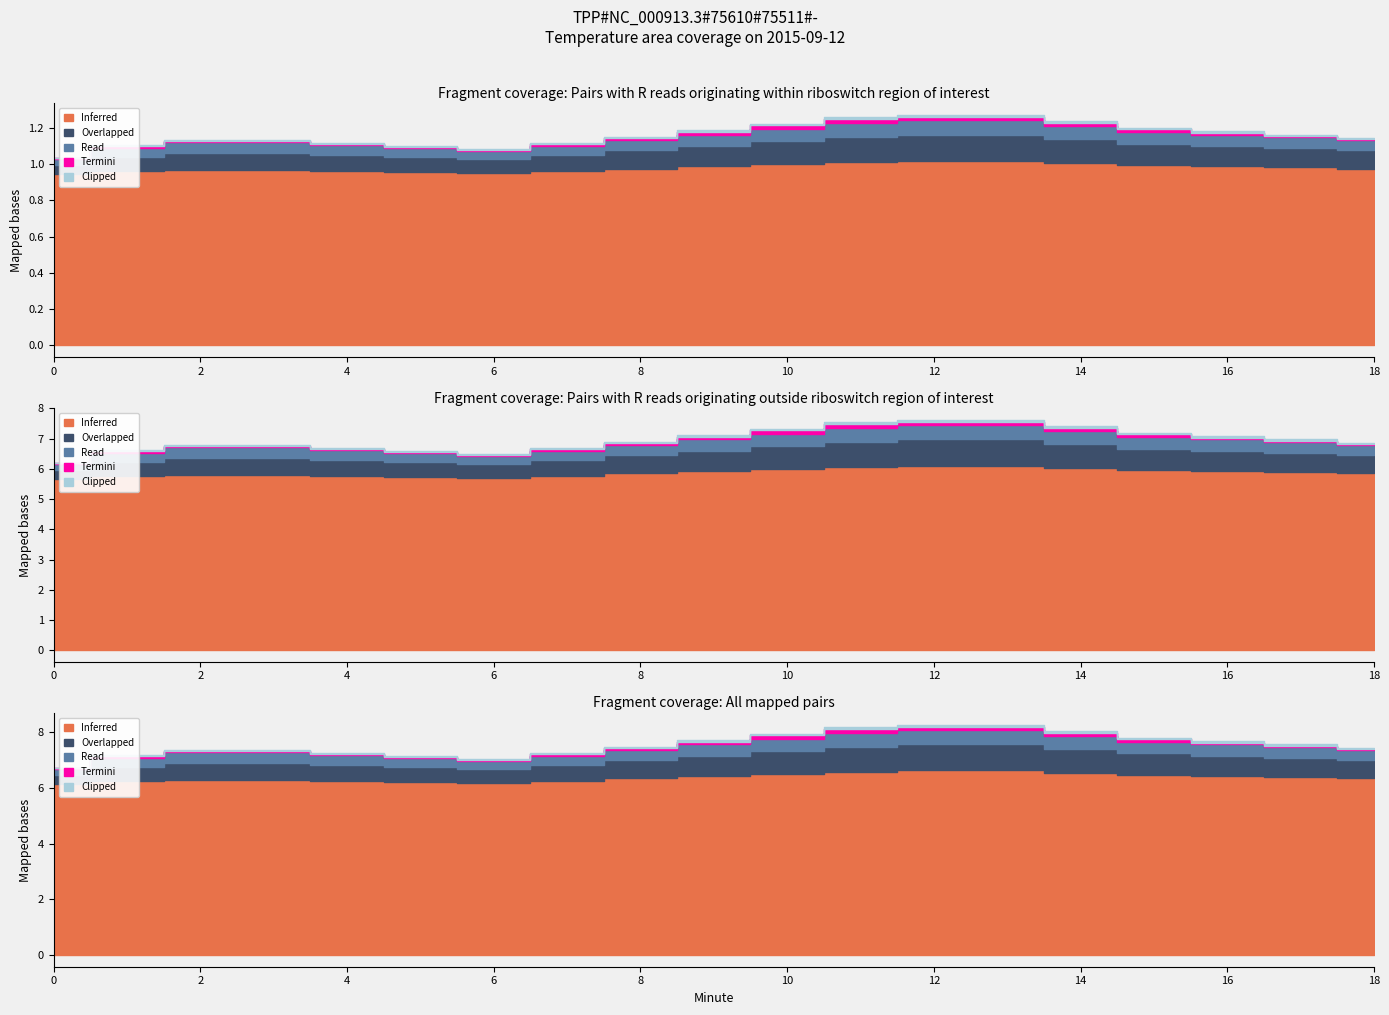

Does the chart have visible grid lines?

No